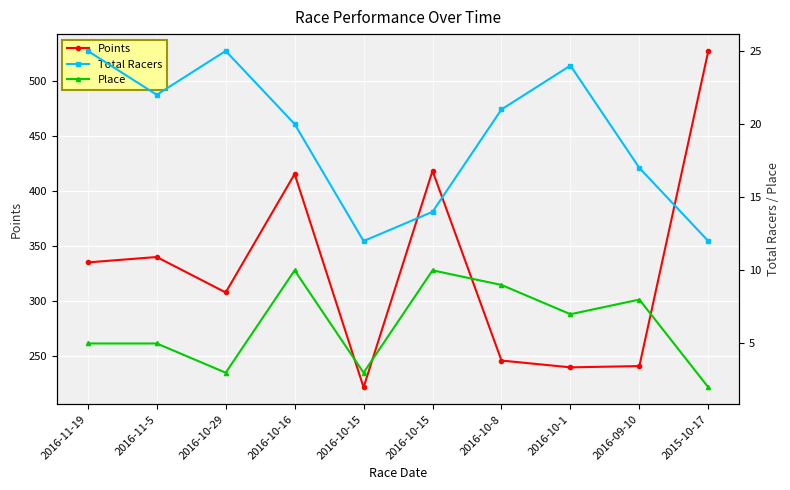

True or false: Points and Place cross at least once.

False